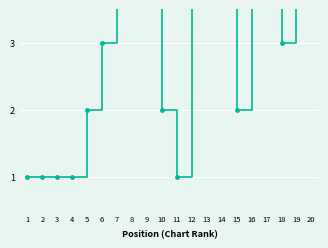

What is the average value?

4